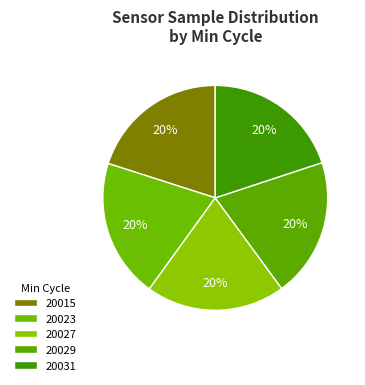

Count the number of slices in the pie.

5